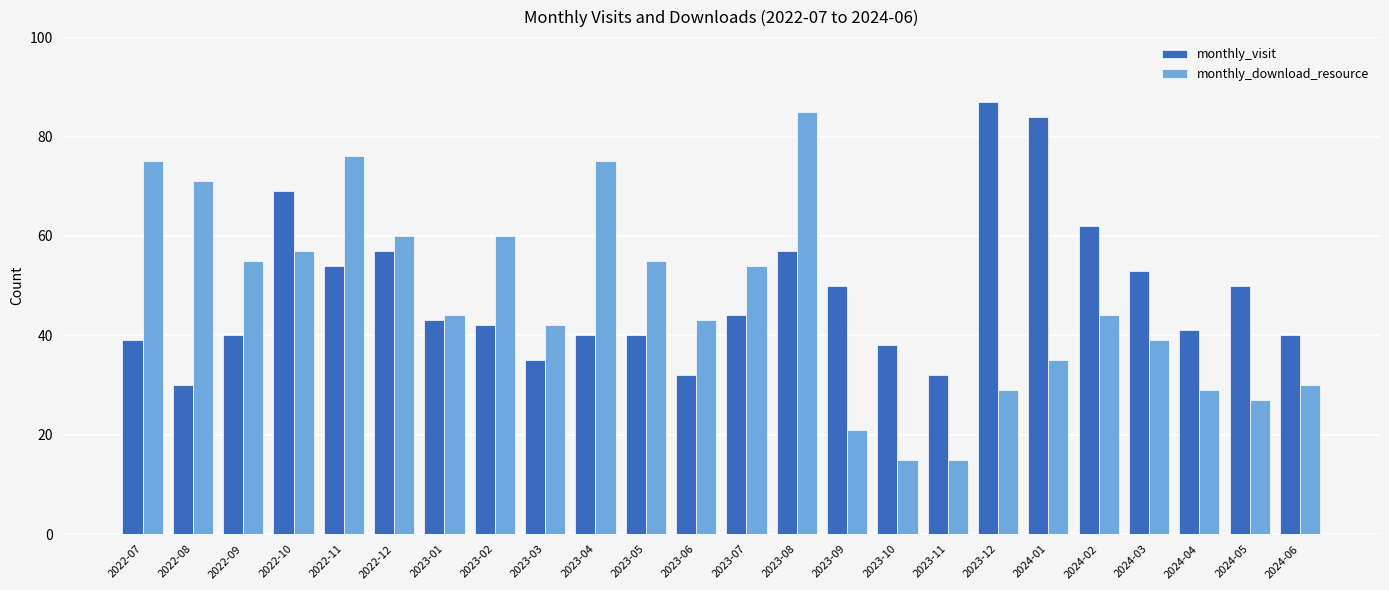

What is the difference between the maximum and minimum values in the monthly_visit series?

57